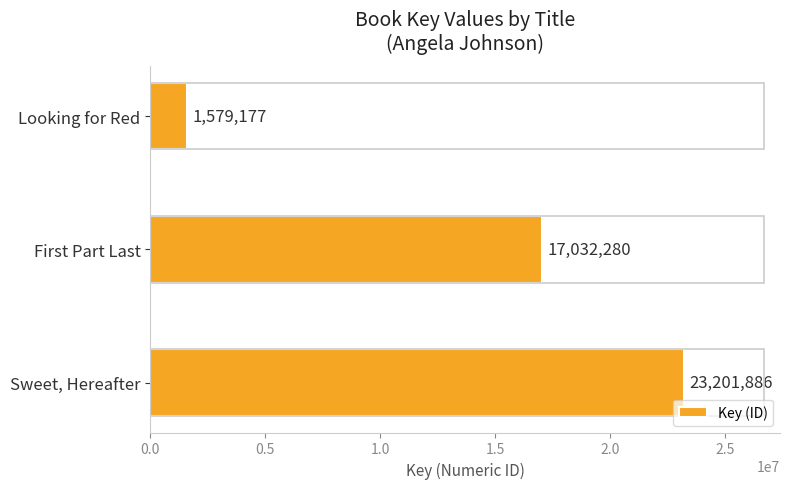

List the labels in order of value, smallest first.

Looking for Red, First Part Last, Sweet, Hereafter